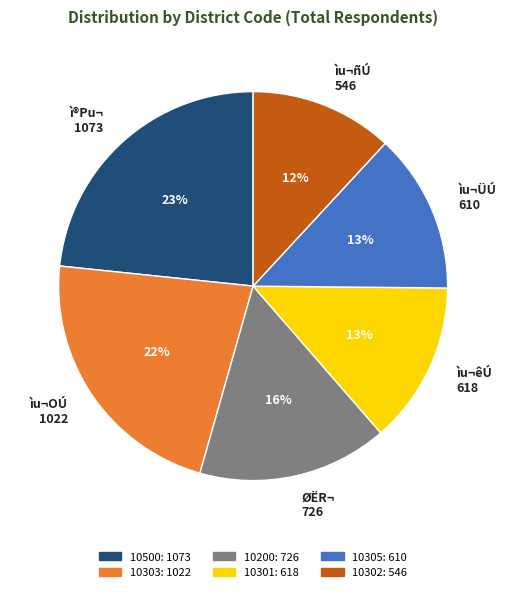

What percentage is the ìu¬ÜÚ 610 slice, to the nearest percent?

13%